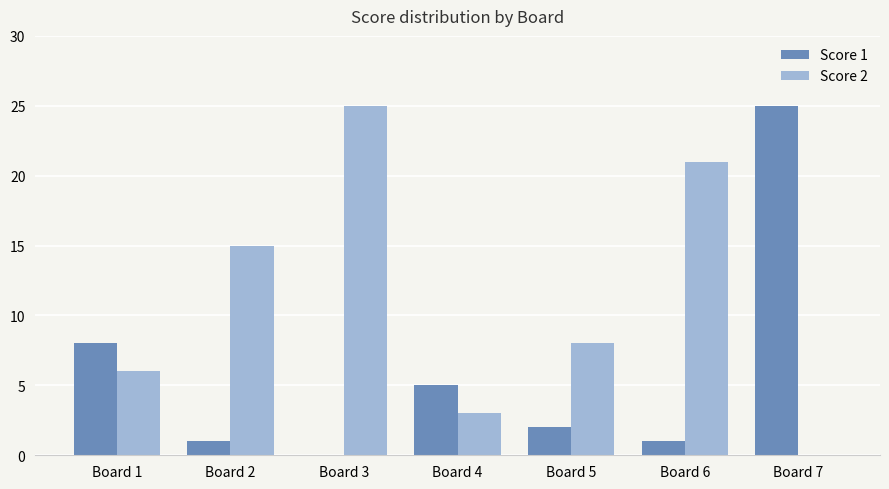

What is the greatest value displayed?

25